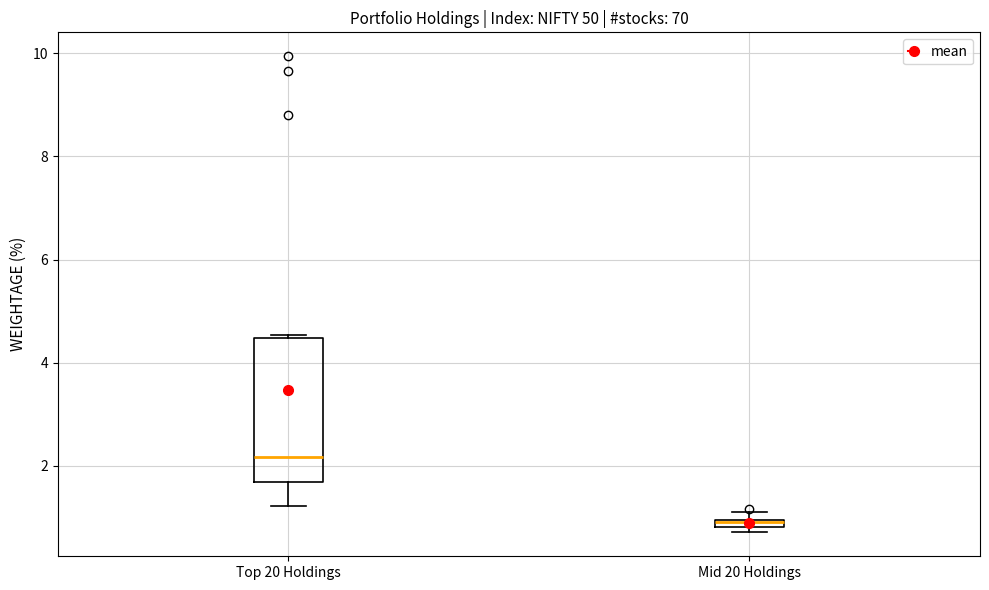

Where does the lower whisker of the box for Top 20 Holdings end on the y-axis? The values are not printed on the chart, so give them approximately, as read against the axis.

1.2